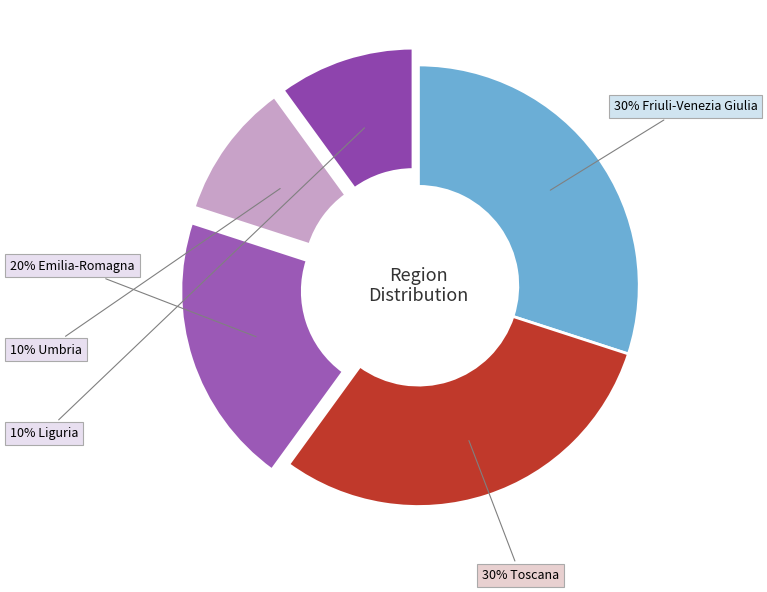

Which slice is the largest?

Friuli-Venezia Giulia